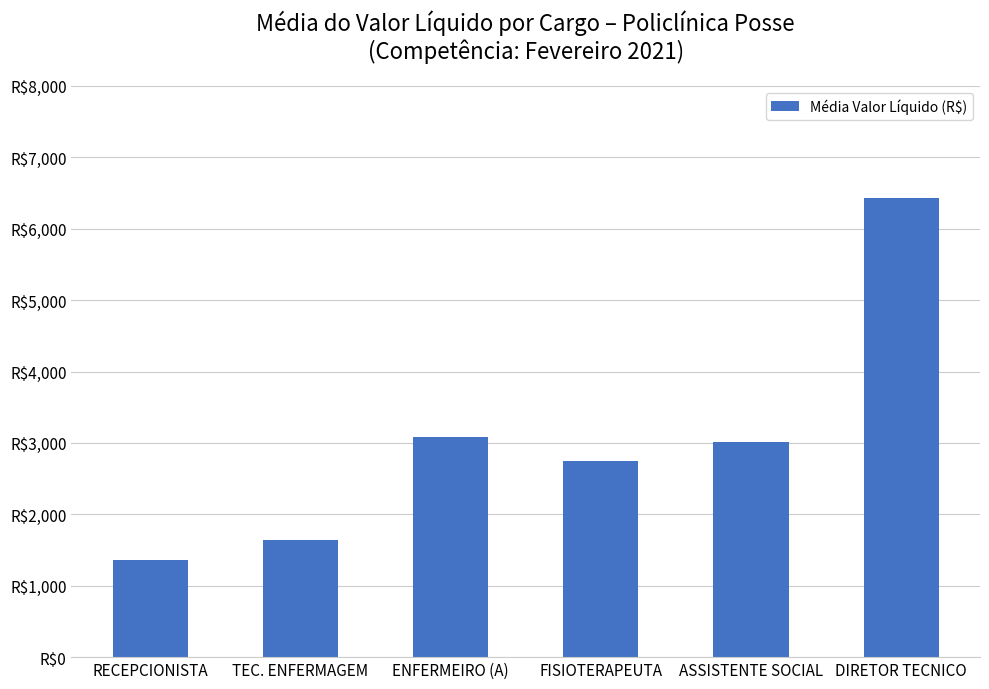

What is the label of the 6th bar from the left?

DIRETOR TECNICO